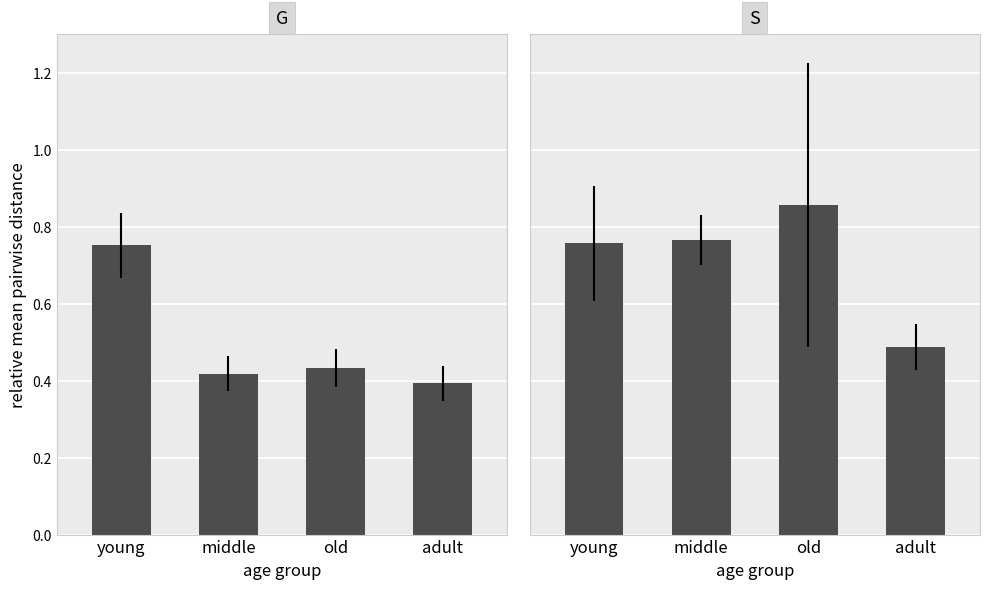

Reading left to right, what are all the values shown in this chart?

G: young=0.8	middle=0.4	old=0.4	adult=0.4
S: young=0.8	middle=0.8	old=0.9	adult=0.5